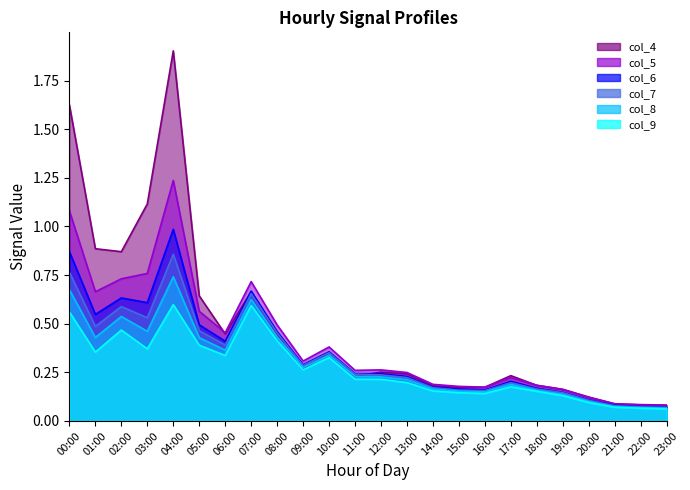

Which series has the widest spread of values?

col_4